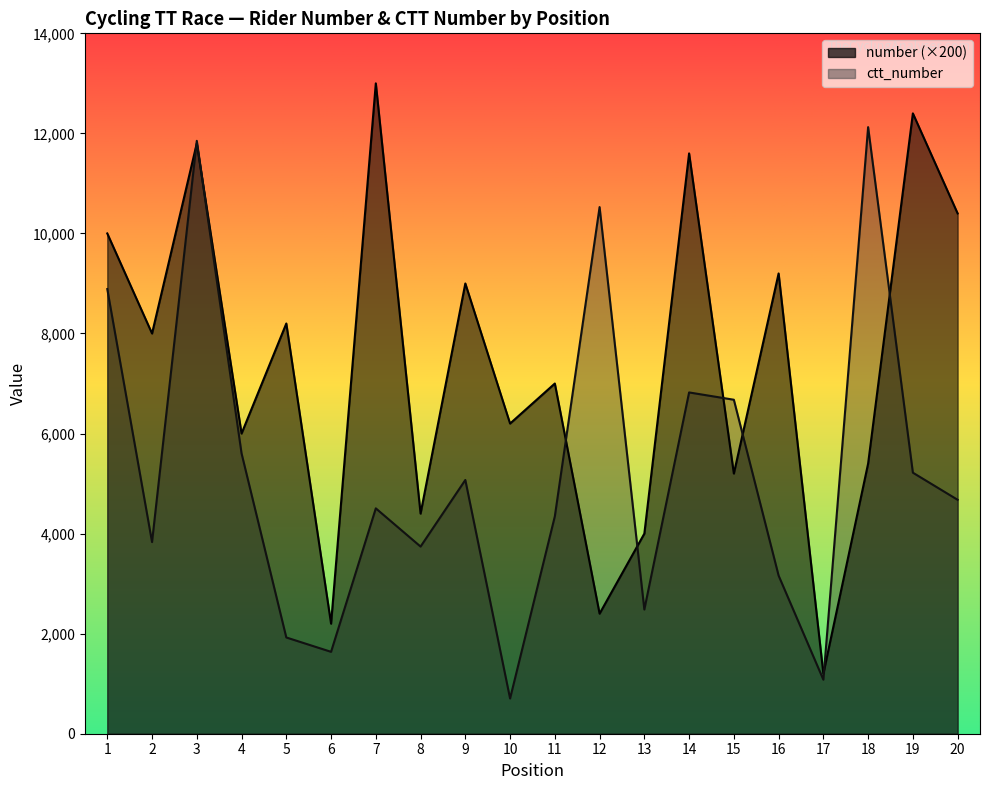

Which series has the widest spread of values?

number